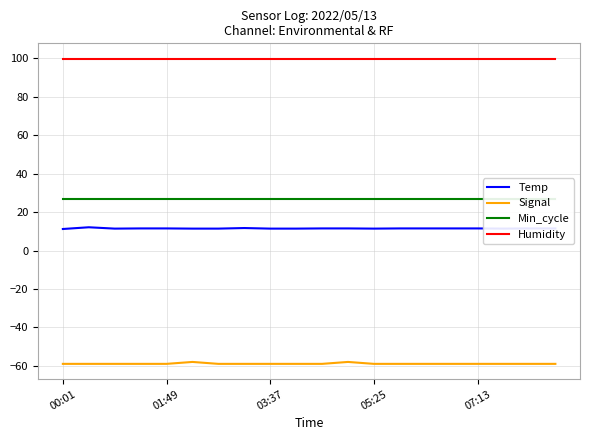

Rank the series at 6 from lowest to highest value.

Signal, Temp, Min_cycle, Humidity